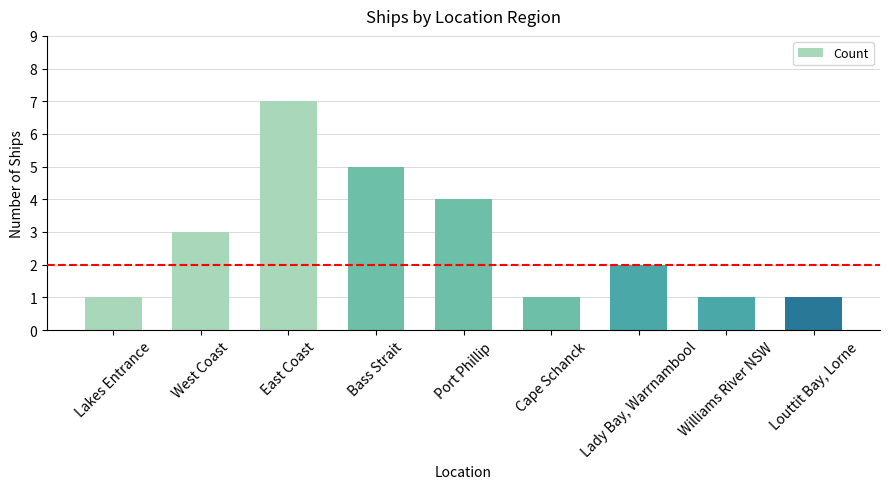

True or false: the data shows 4 at Port Phillip.

True